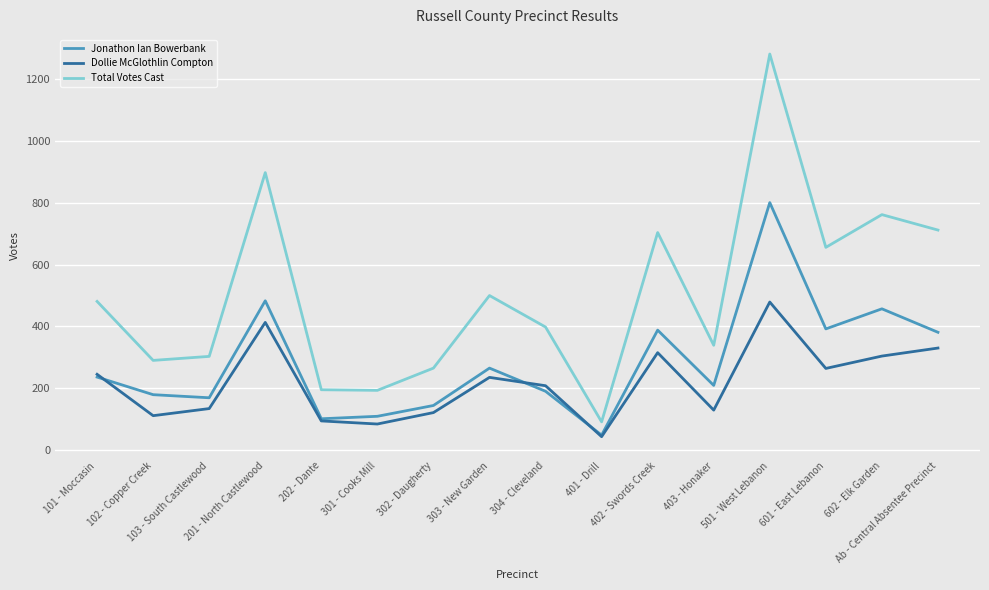

Is it true that Jonathon Ian Bowerbank equals 109 at 301 - Cooks Mill?

True